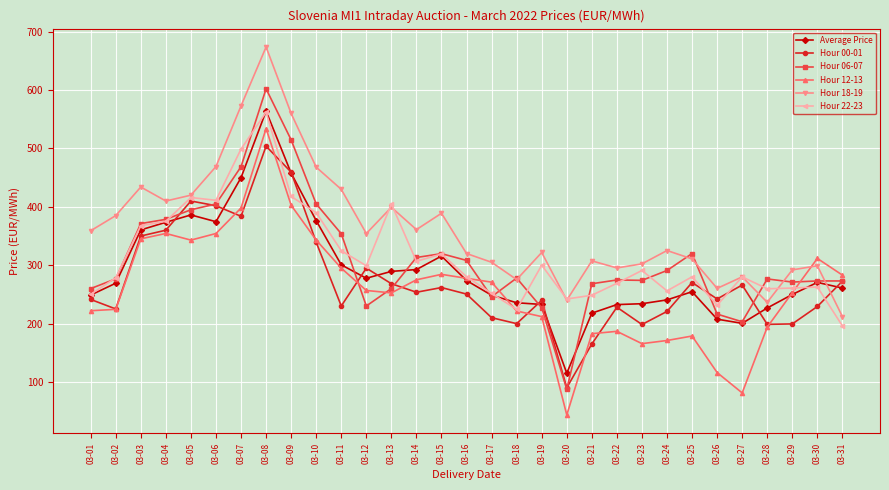

Where is the first local minimum for Hour 18-19?

03-04